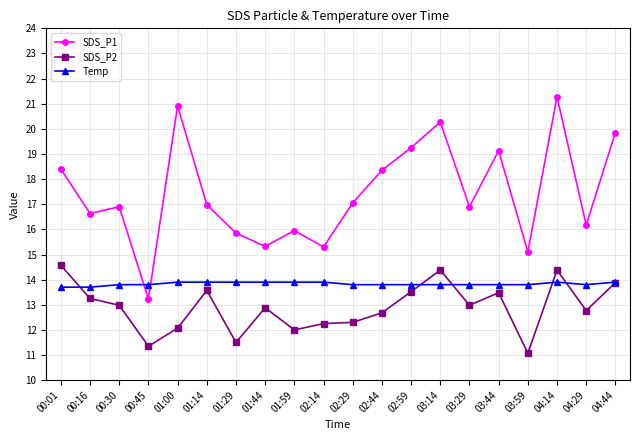

The value of Temp at 04:44 is 24.0. True or false?

False